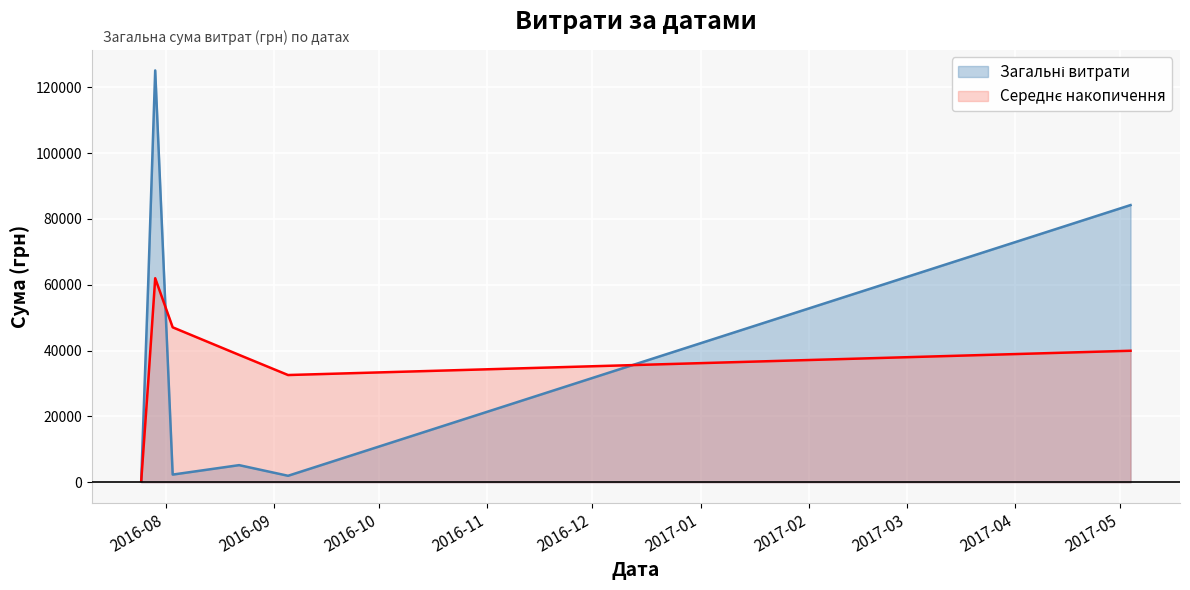

At which category does the chart reach its peak across all series?

7